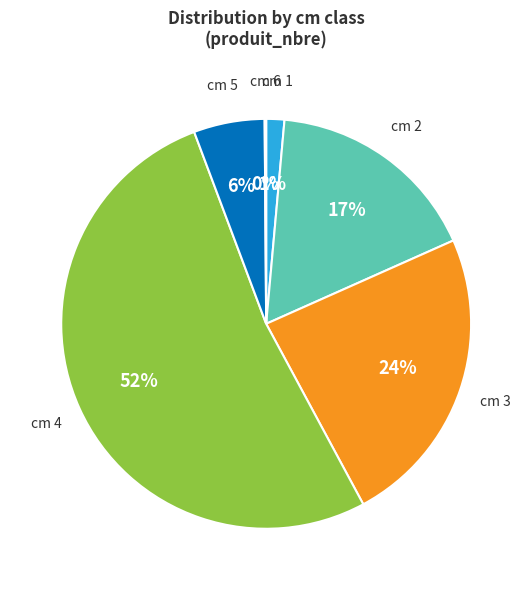

Is there a majority slice in this chart?

Yes